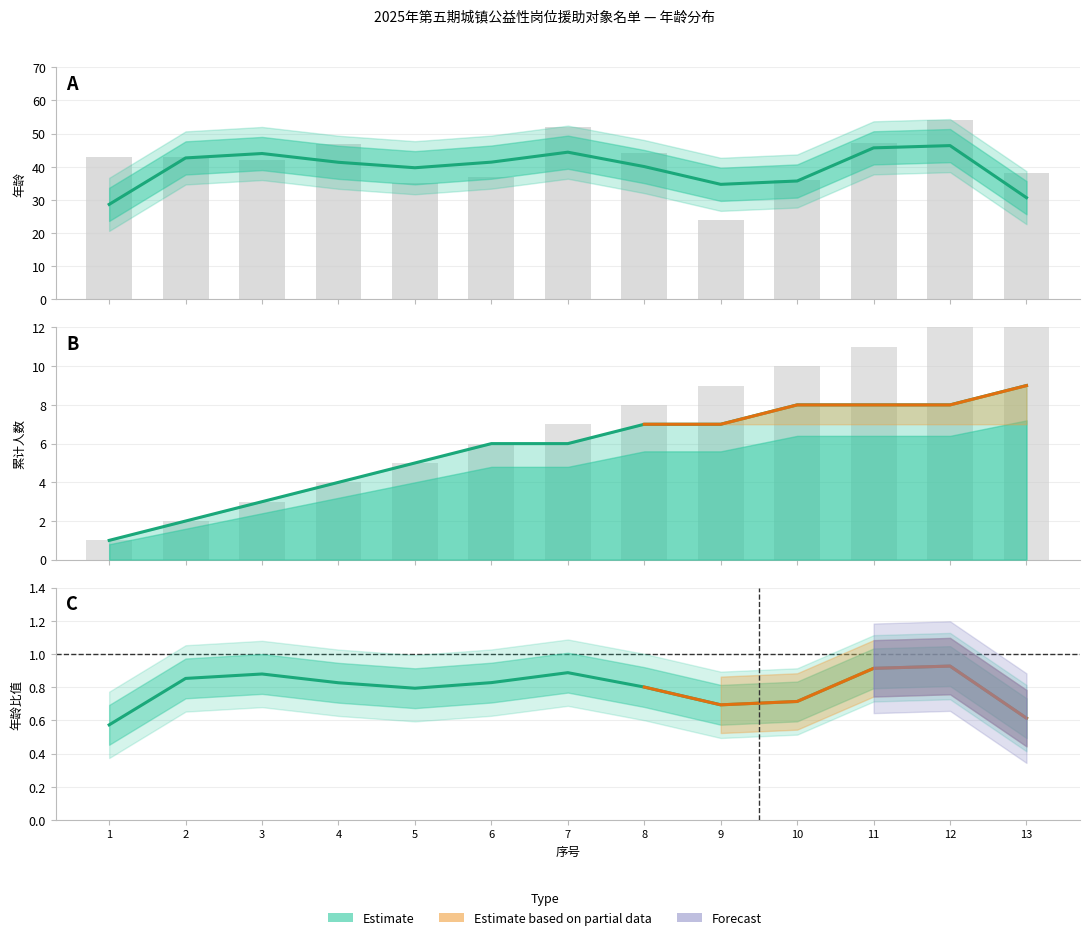

How many values in the 年龄 (平滑) series are below 41?

6